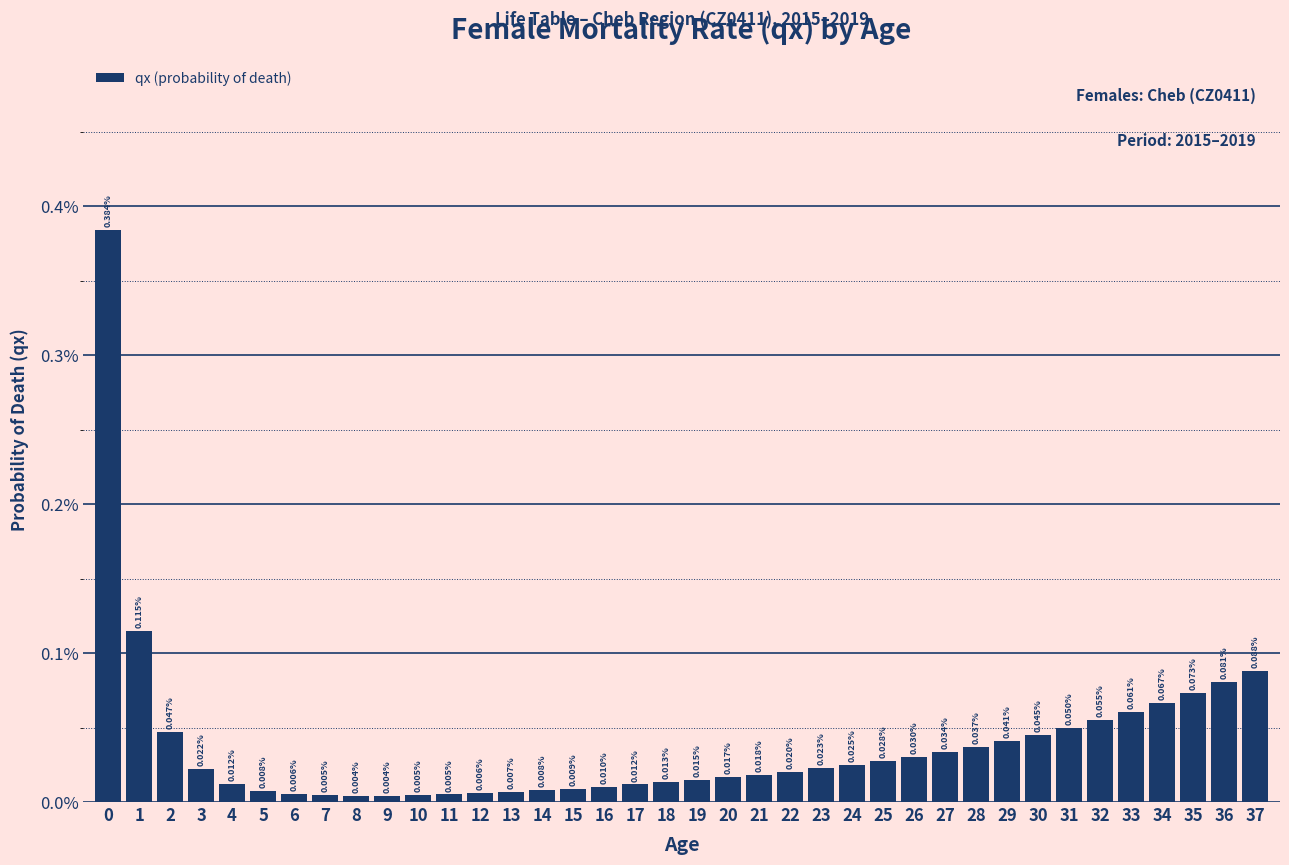

Between 27 and 28, which is larger?

28